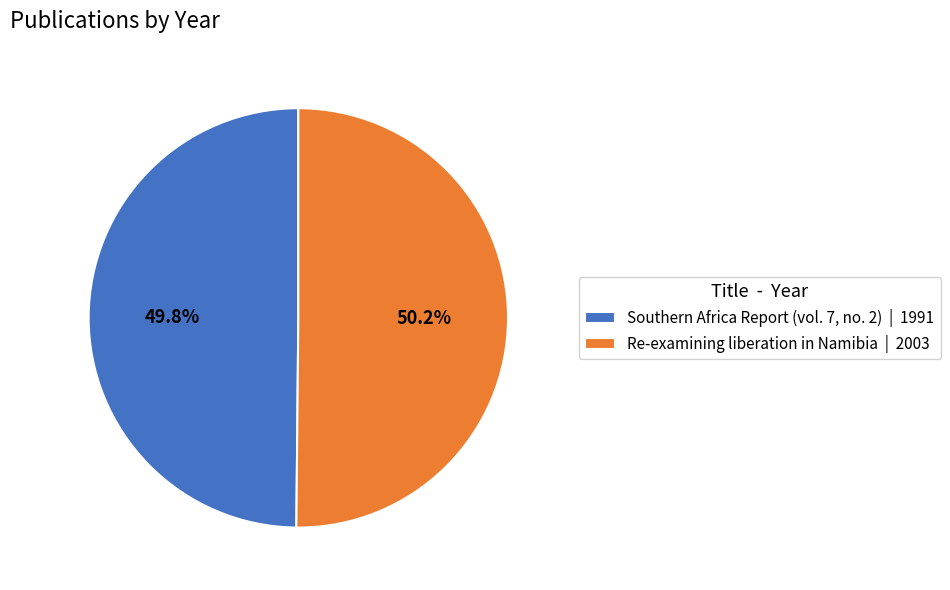

Does any single category account for the majority?

Yes